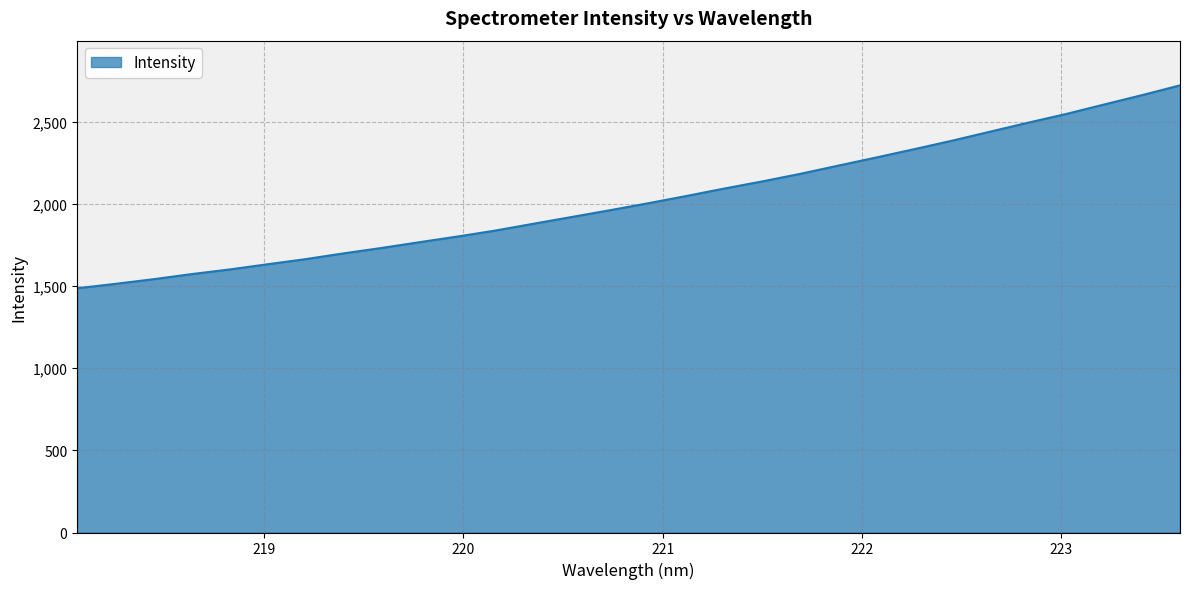

What is the difference between the maximum and minimum values?

1234.7